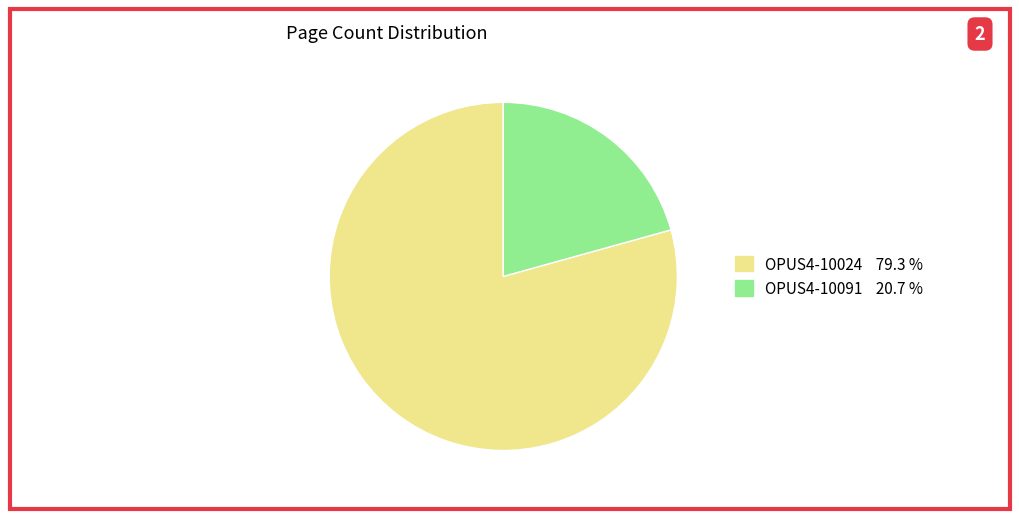

How many slices are in this pie chart?

2